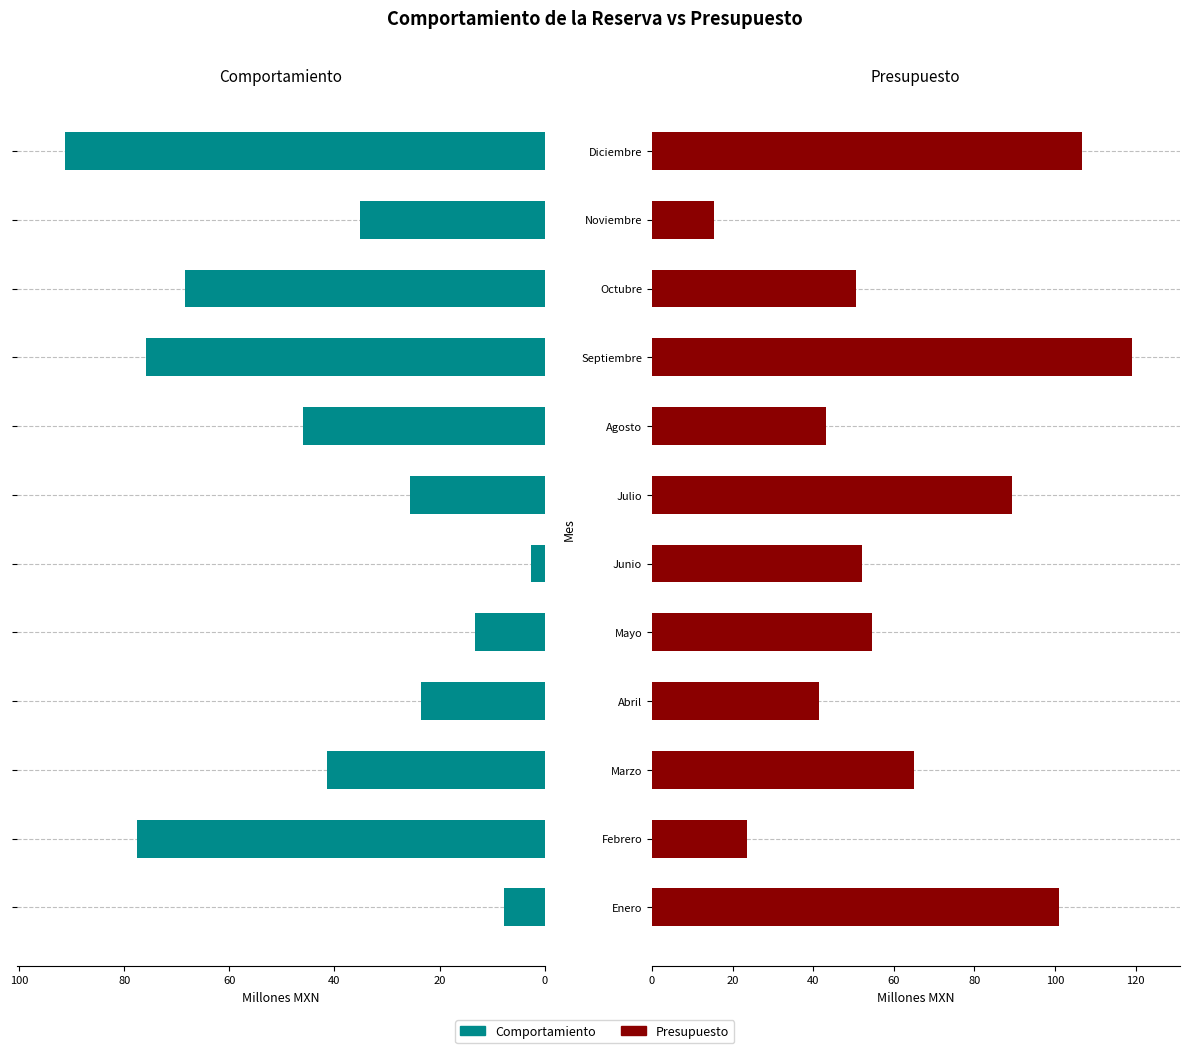

What position from the right is Febrero?

11